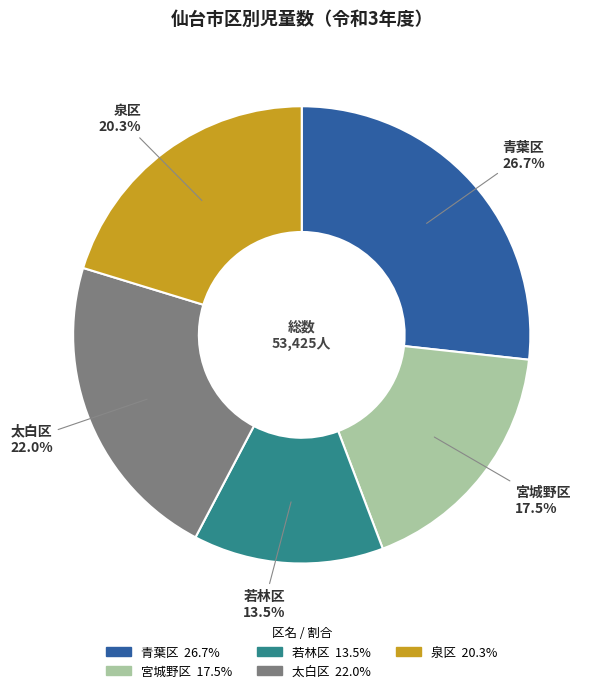

What percentage is the 太白区 slice, to the nearest percent?

22%